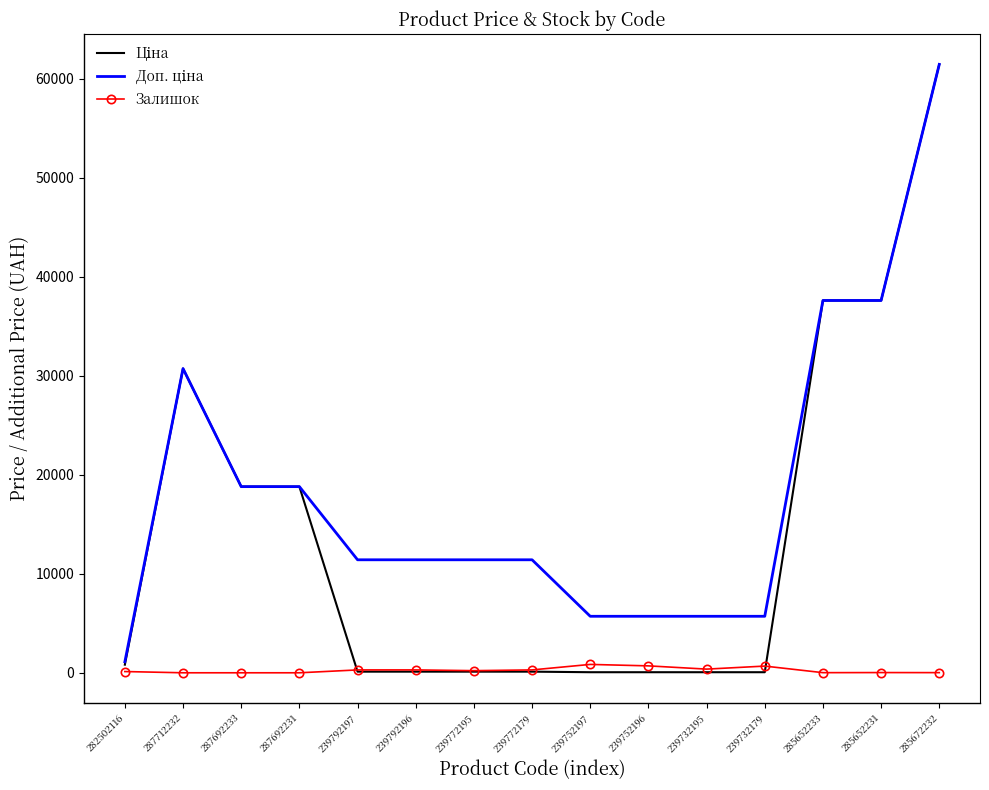

At how many categories does at least one series exceed 43475?

1